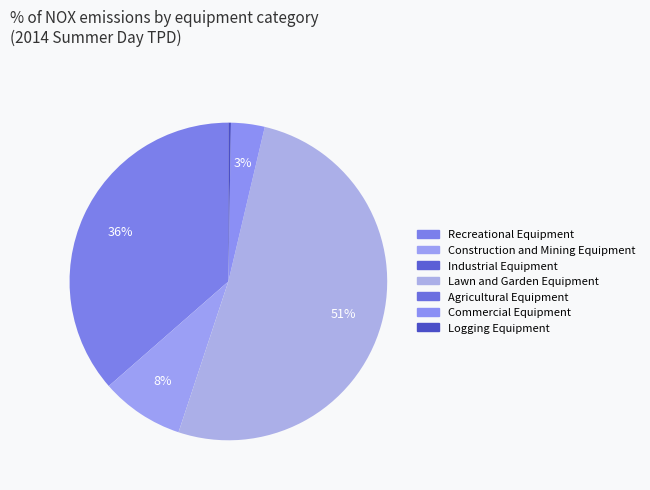

How many segments does this pie chart have?

7